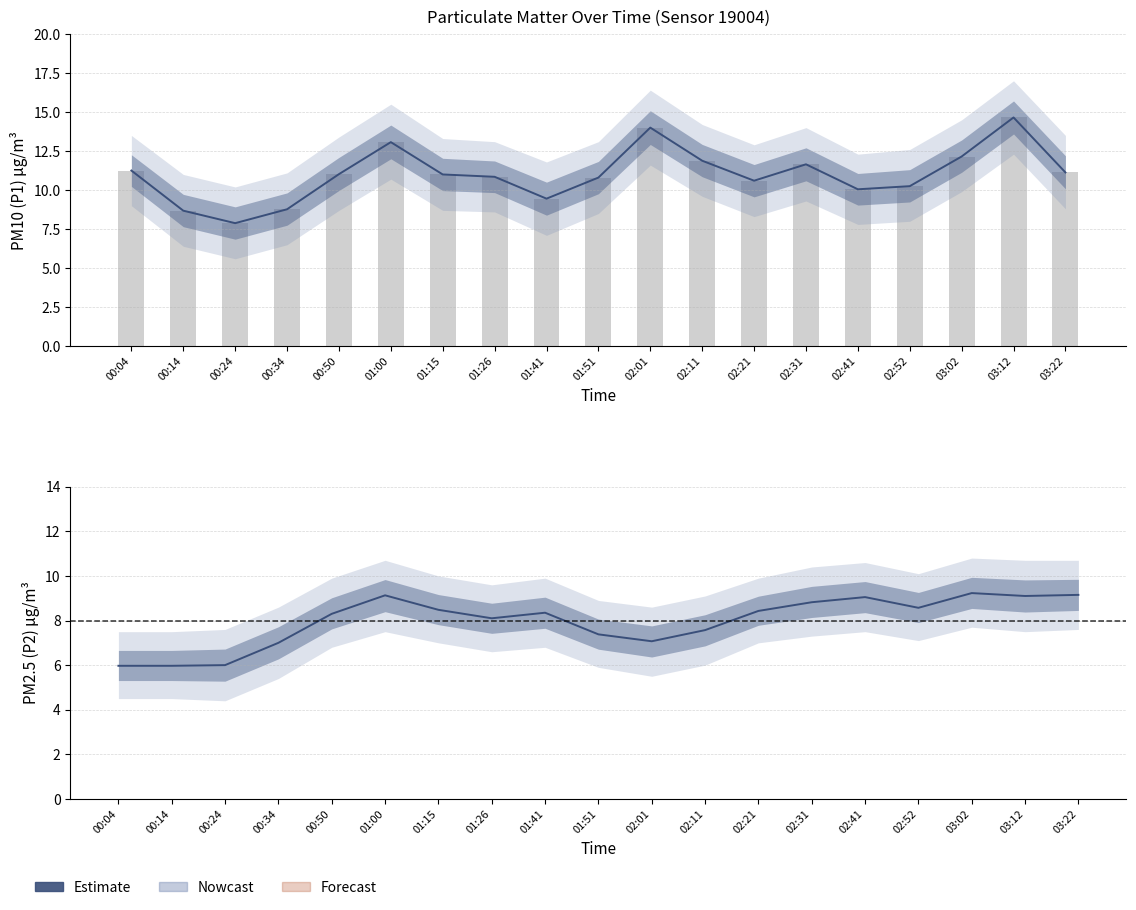

At which label is P2 closest to 7?

00:34